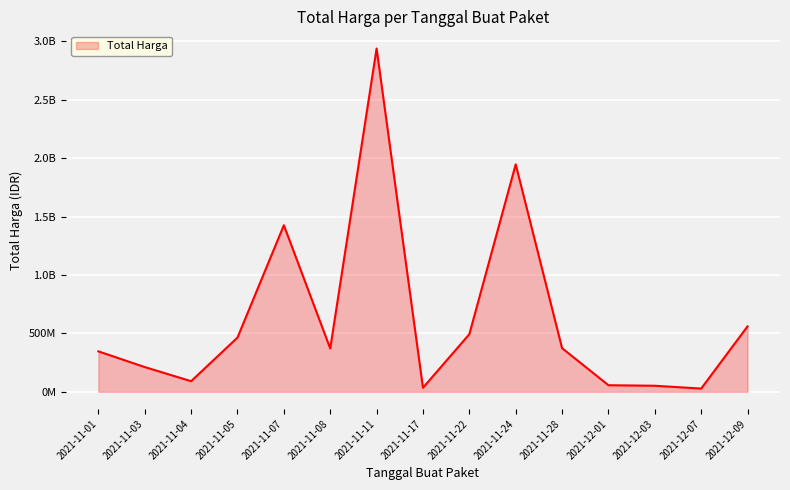

What is the sum of all values?

9391074085